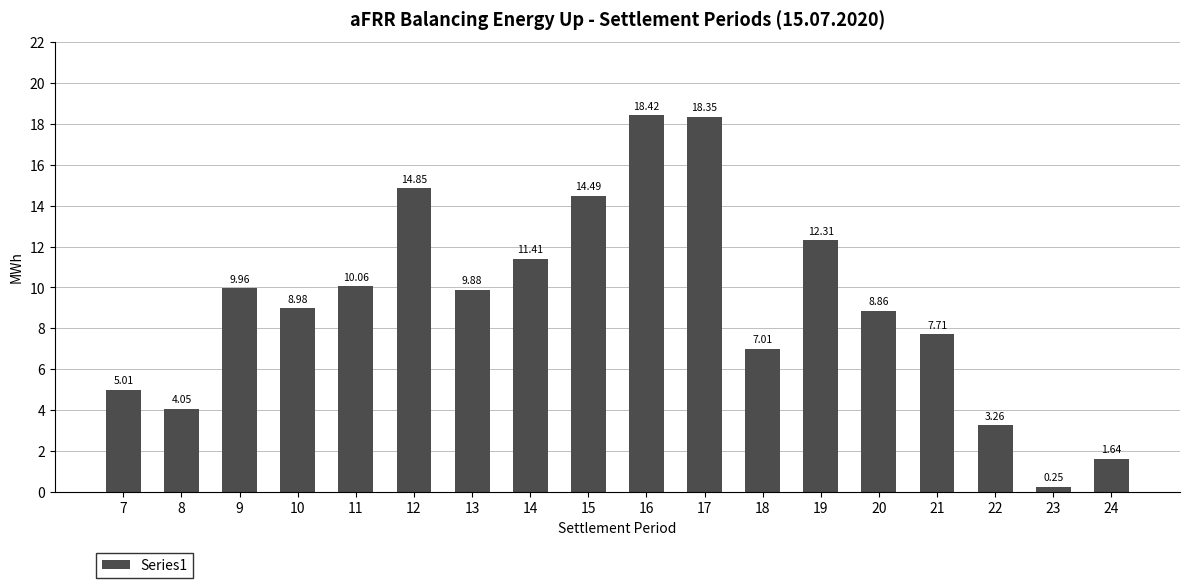

What is the difference between the second highest and minimum values?

18.1